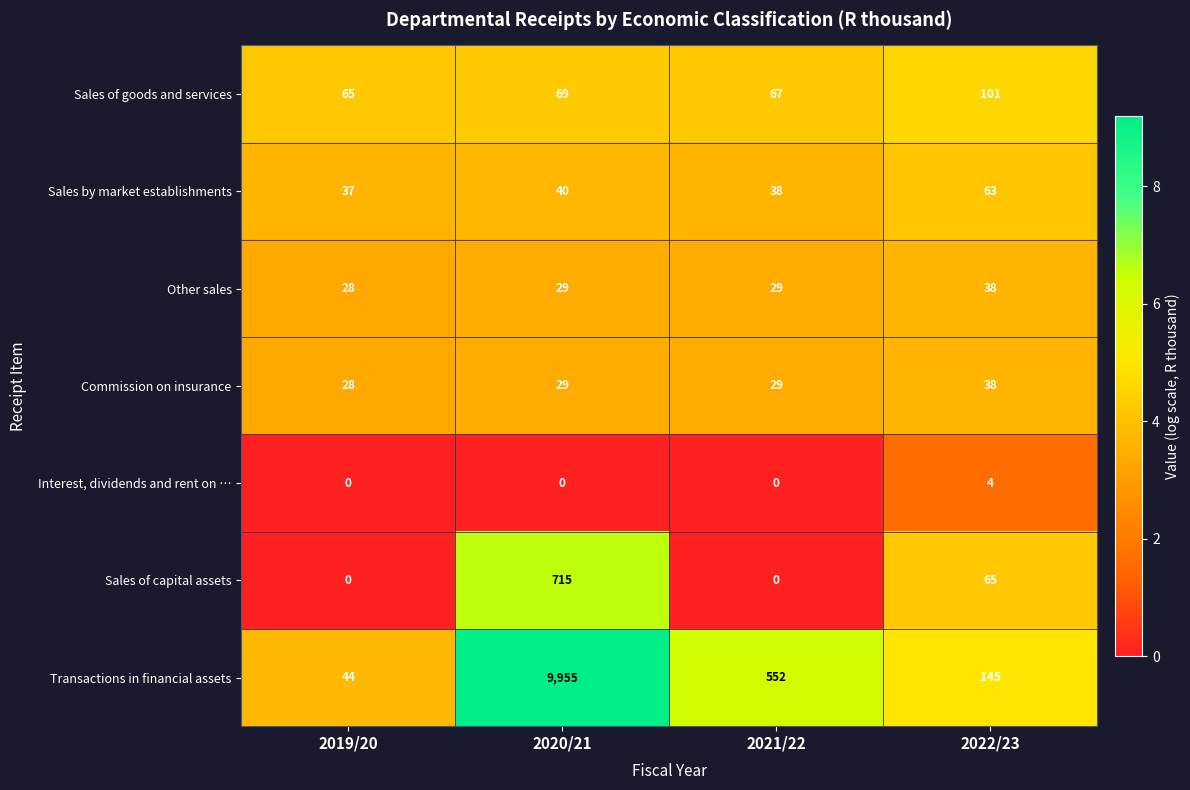

List the labels in order of Transactions in financial assets value, smallest first.

2019/20, 2022/23, 2021/22, 2020/21